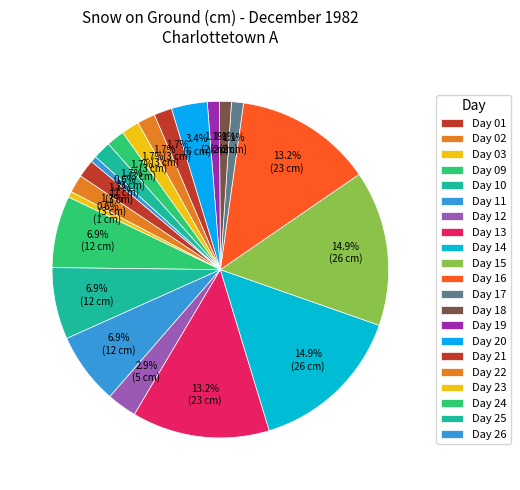

To the nearest percent, what is the average slice percentage?

5%